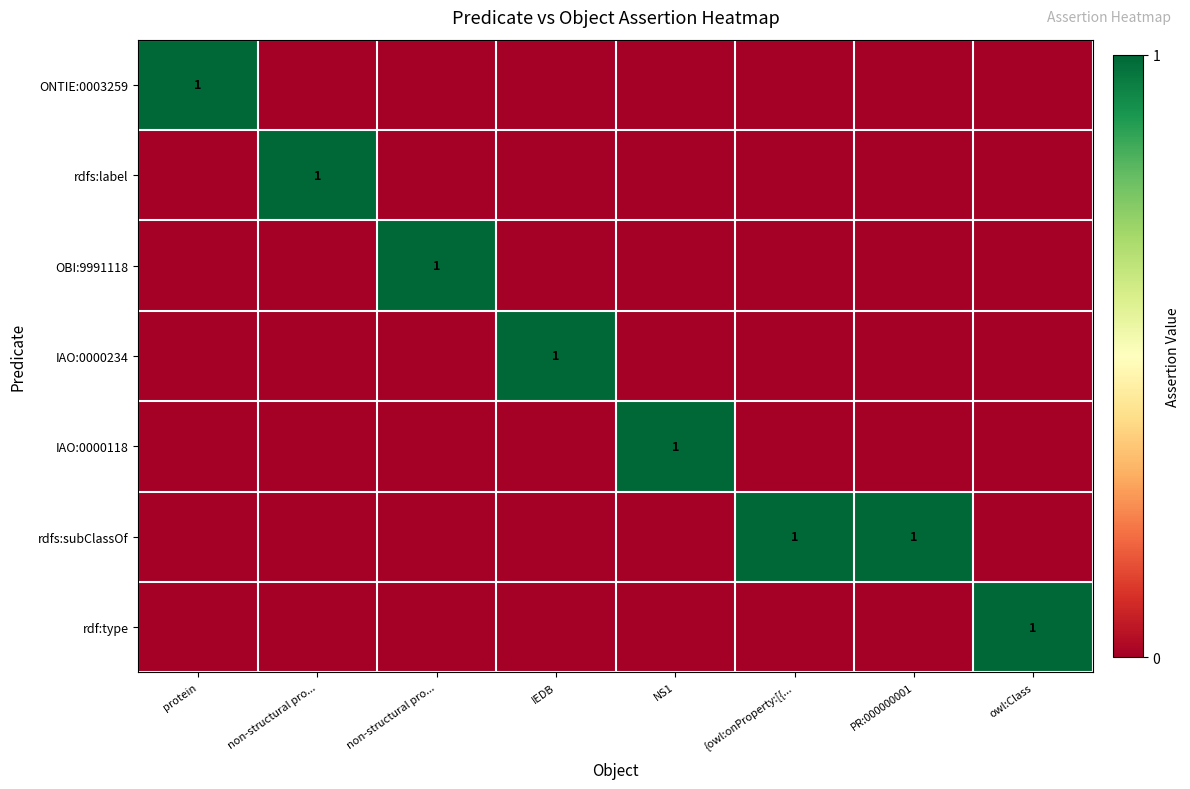

At which label does rdfs:label reach its peak?

non-structural pro...